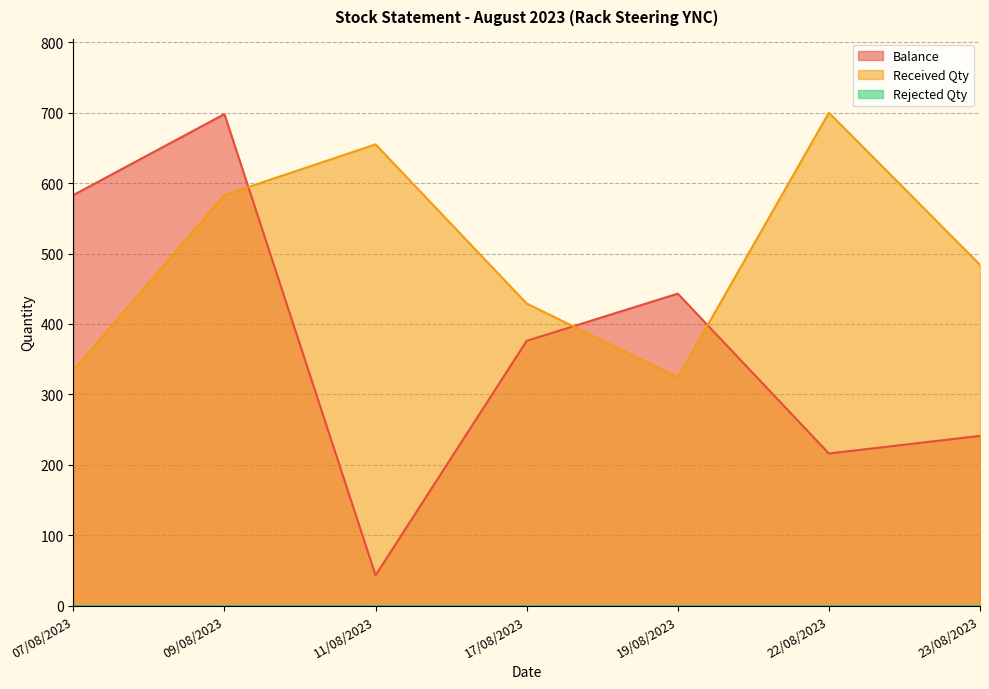

Does the chart display data point markers on the line(s)?

No